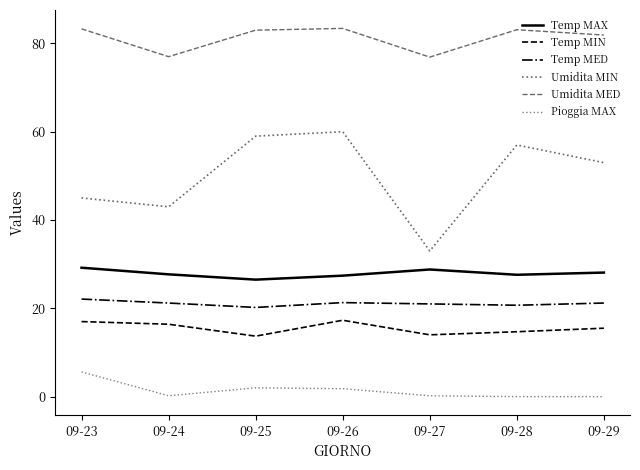

True or false: Temp MAX and Umidita MED intersect in this chart.

False